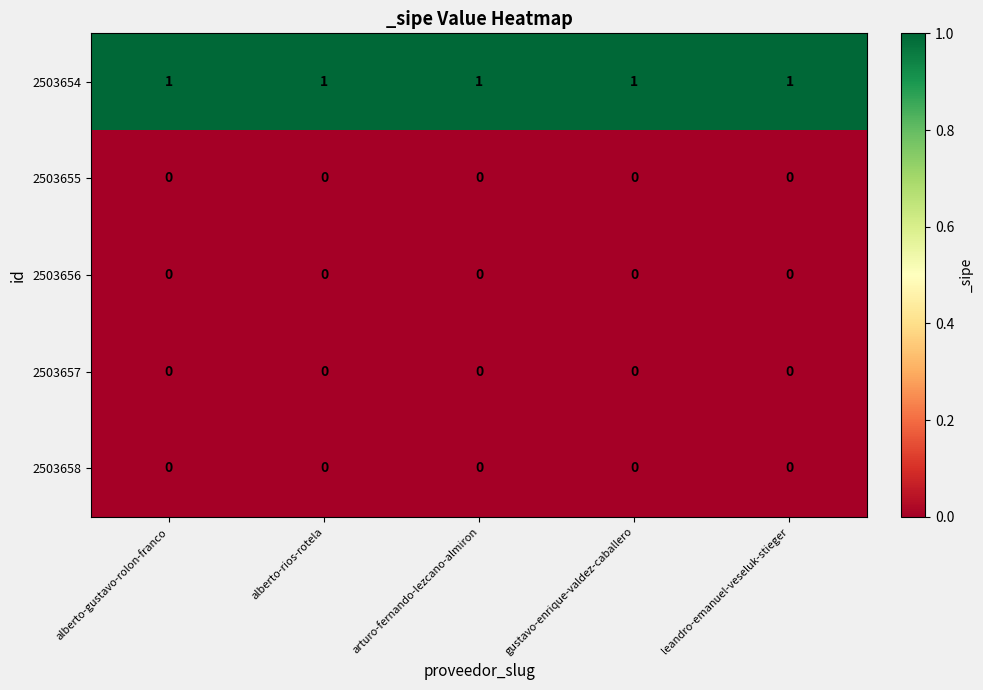

The 2503658 series shows 0 at alberto-rios-rotela. True or false?

True